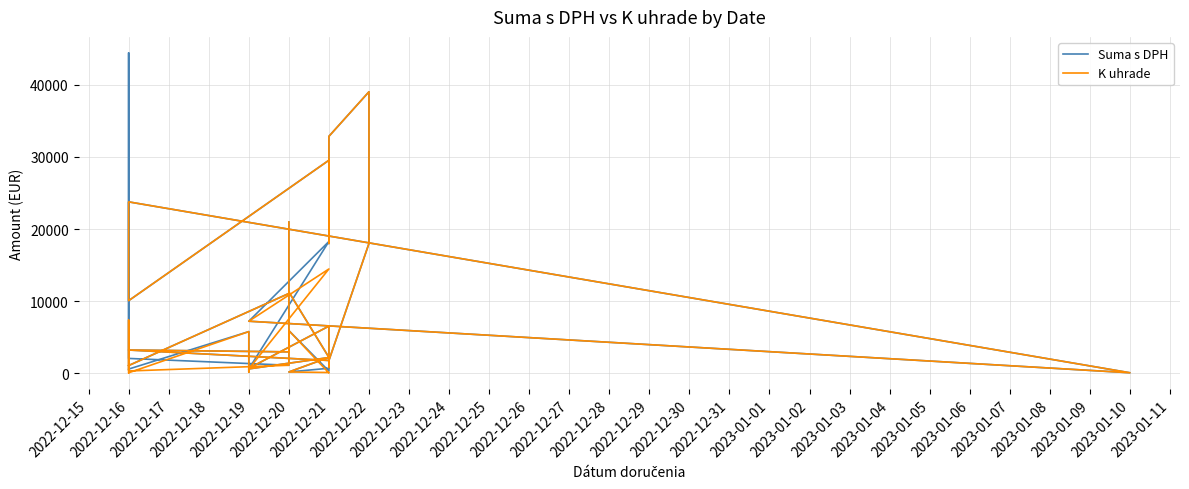

What is the greatest value displayed?

44383.7